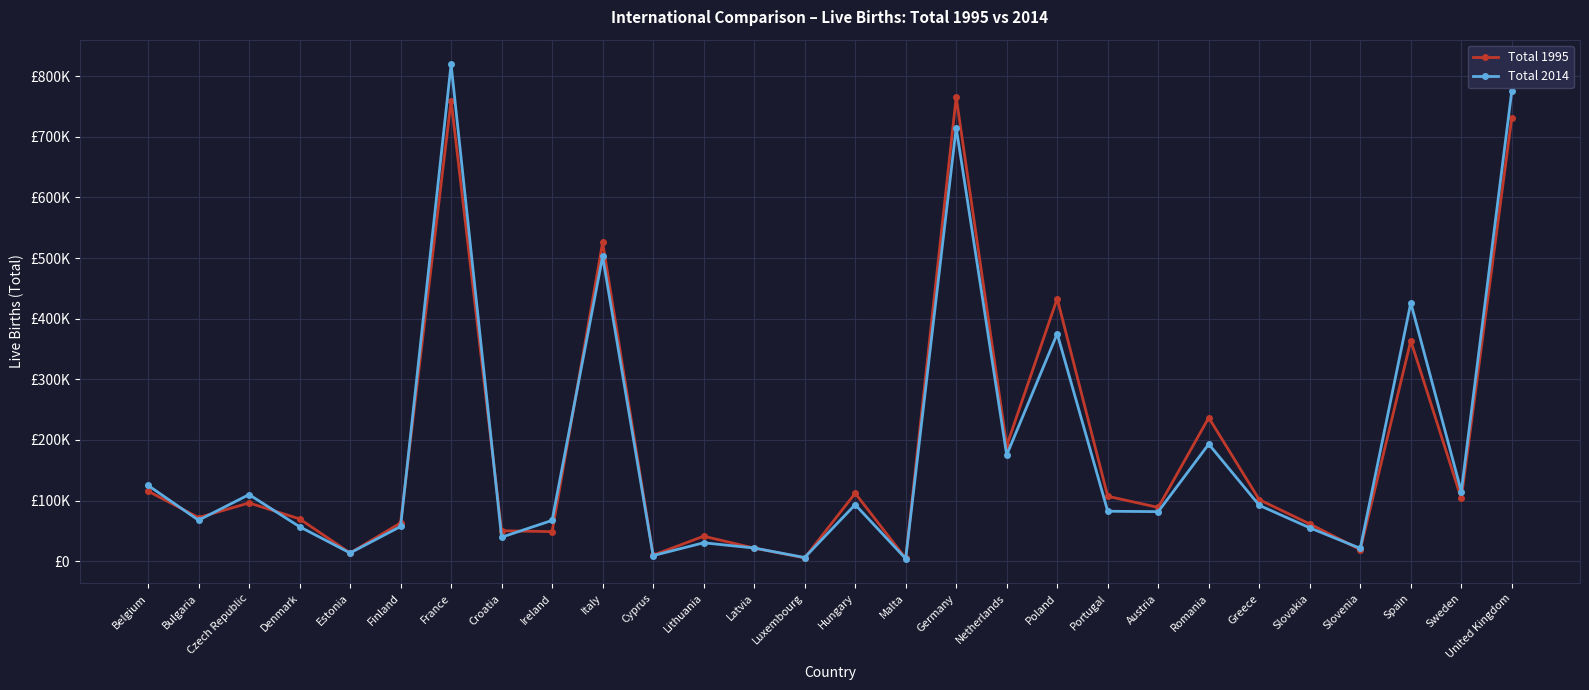

Reading left to right, what are all the values shown in this chart?

Total 1995: Belgium=115542	Bulgaria=71967	Czech Republic=96097	Denmark=69771	Estonia=13509	Finland=63067	France=759694	Croatia=50182	Ireland=48787	Italy=525609	Cyprus=9869	Lithuania=41195	Latvia=21595	Luxembourg=5421	Hungary=112054	Malta=4613	Germany=765221	Netherlands=190513	Poland=433109	Portugal=107097	Austria=88669	Romania=236640	Greece=101495	Slovakia=61427	Slovenia=18980	Spain=363469	Sweden=103422	United Kingdom=731582
Total 2014: Belgium=125014	Bulgaria=67585	Czech Republic=109860	Denmark=56870	Estonia=13551	Finland=57232	France=819328	Croatia=39566	Ireland=67285	Italy=502596	Cyprus=9258	Lithuania=30369	Latvia=21746	Luxembourg=6070	Hungary=93281	Malta=4191	Germany=714927	Netherlands=175181	Poland=375160	Portugal=82367	Austria=81722	Romania=193103	Greece=92149	Slovakia=55033	Slovenia=21165	Spain=426076	Sweden=114907	United Kingdom=775908